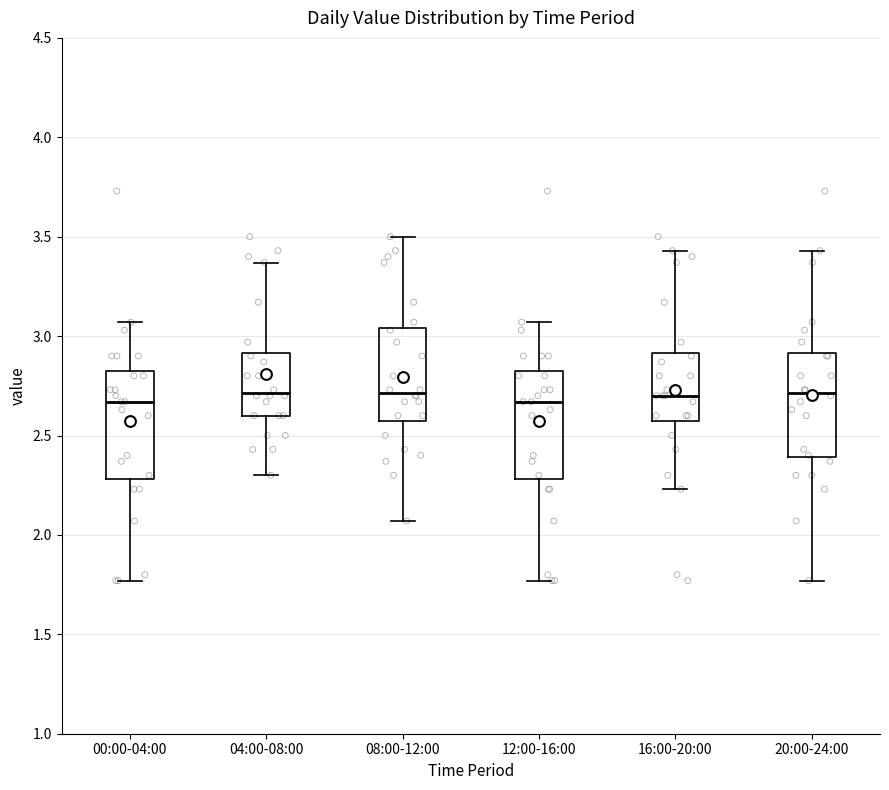

Reading left to right, transcribe this box plot: for each box, give where its median line is, the range the box spans, and where its two whiskers end, as read against the y-axis. The values are not printed on the chart, so give them approximately, as read against the axis.

00:00-04:00: median 2.65, box 2.30 to 2.85, whiskers 1.75 to 3.05
04:00-08:00: median 2.70, box 2.60 to 2.90, whiskers 2.30 to 3.35
08:00-12:00: median 2.70, box 2.60 to 3.05, whiskers 2.05 to 3.50
12:00-16:00: median 2.65, box 2.30 to 2.85, whiskers 1.75 to 3.05
16:00-20:00: median 2.70, box 2.60 to 2.90, whiskers 2.25 to 3.45
20:00-24:00: median 2.70, box 2.40 to 2.90, whiskers 1.75 to 3.45